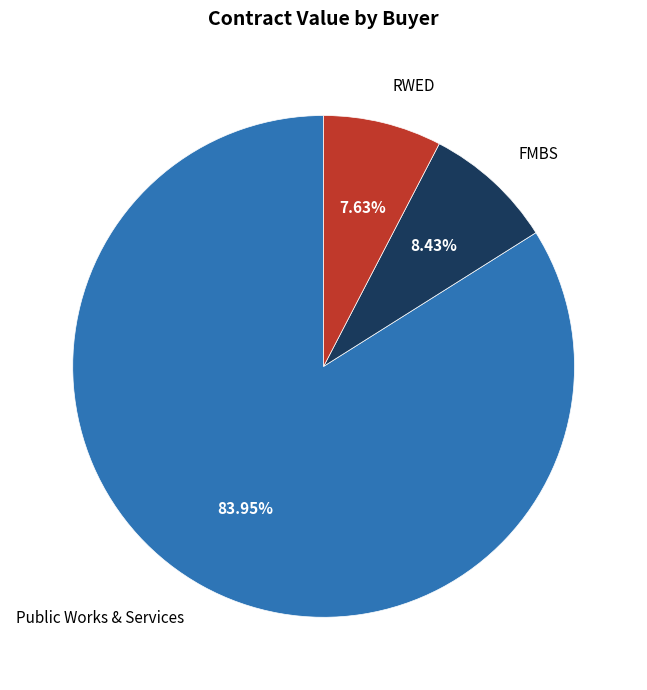

What is the largest slice in the pie chart?

Public Works & Services